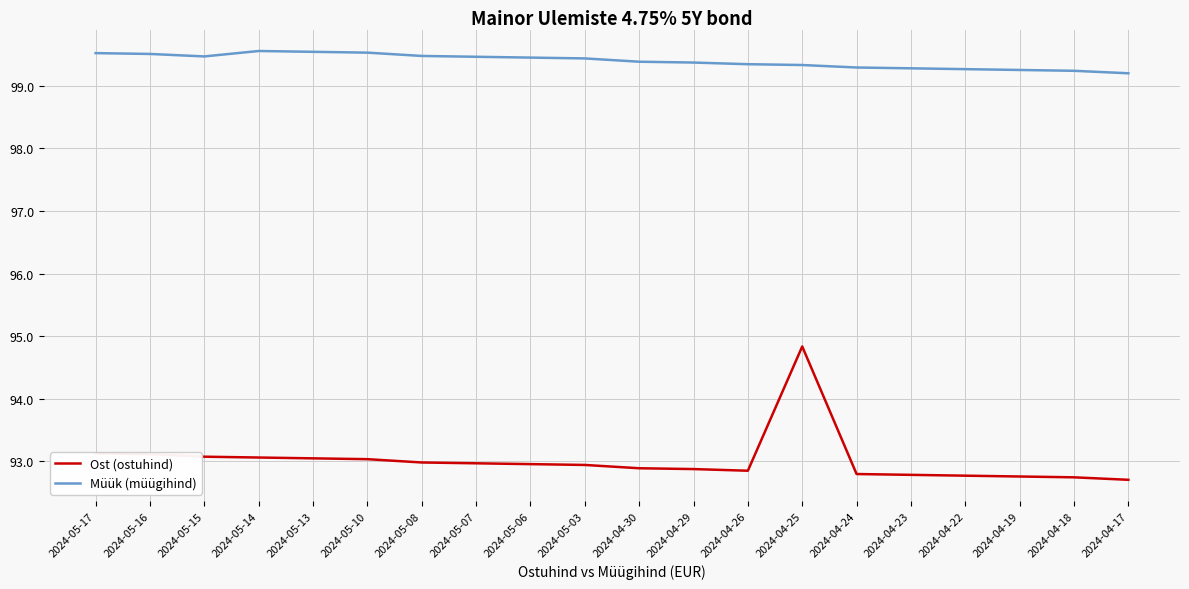

What position from the right is 2024-04-17?

1